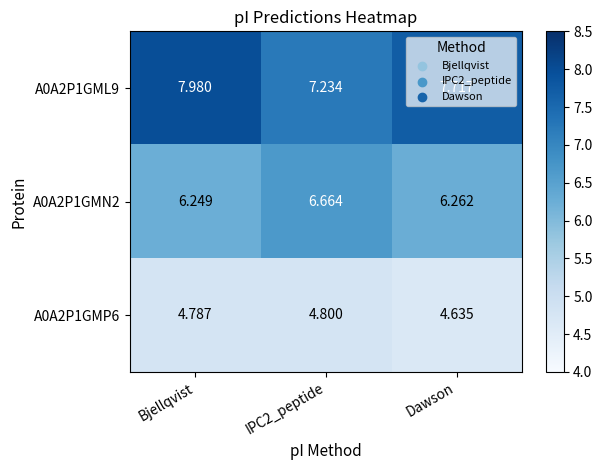

How many series are shown in this chart?

3